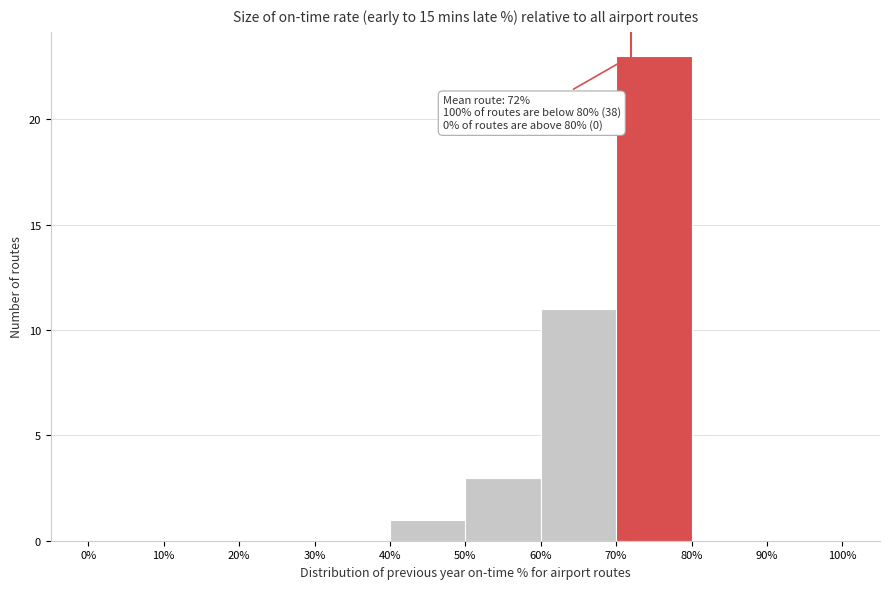

Over which range of the x-axis is the bar tallest?

70% to 80%